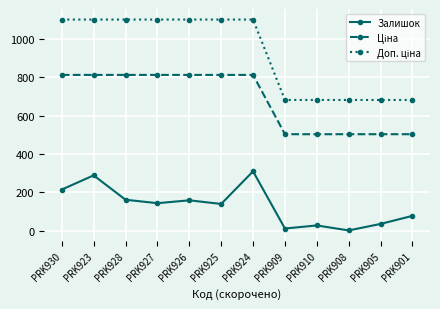

What position from the left is PRK905?

11